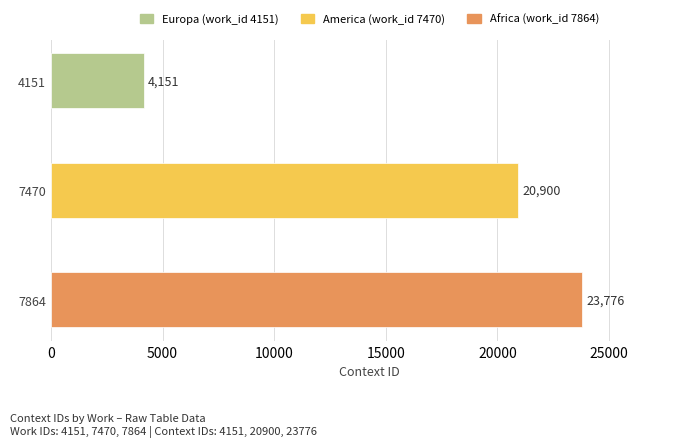

At which label is the value closest to 13963?

7470